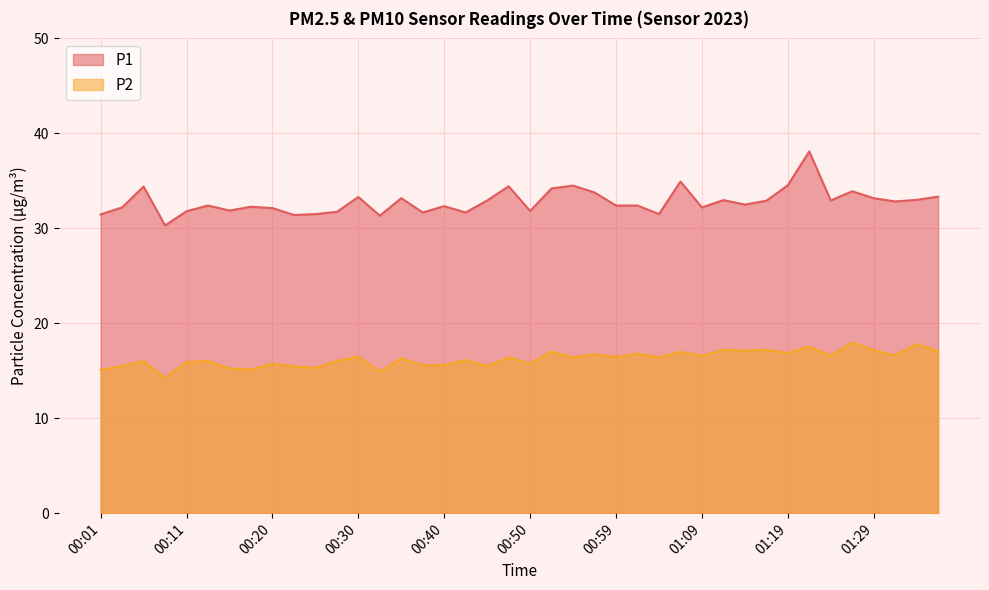

Is it true that P1 equals 31.7 at 00:42?

True